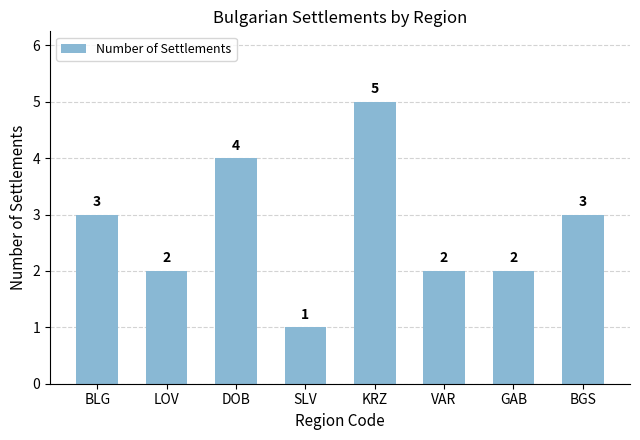

What is the change in value from BLG to DOB?

+1